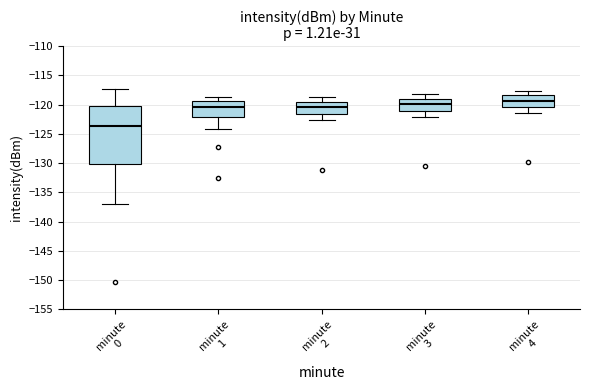

Reading left to right, read every box against the y-axis: the position of its median line, the range the box covers, and the ends of its whiskers. The values are not printed on the chart, so give them approximately, as read against the axis.

minute 0: median -123.5, box -130.0 to -120.5, whiskers -137.0 to -117.5
minute 1: median -120.5, box -122.0 to -119.5, whiskers -124.0 to -118.5
minute 2: median -120.5, box -121.5 to -119.5, whiskers -122.5 to -118.5
minute 3: median -120.0, box -121.0 to -119.0, whiskers -122.0 to -118.0
minute 4: median -119.5, box -120.5 to -118.5, whiskers -121.5 to -117.5